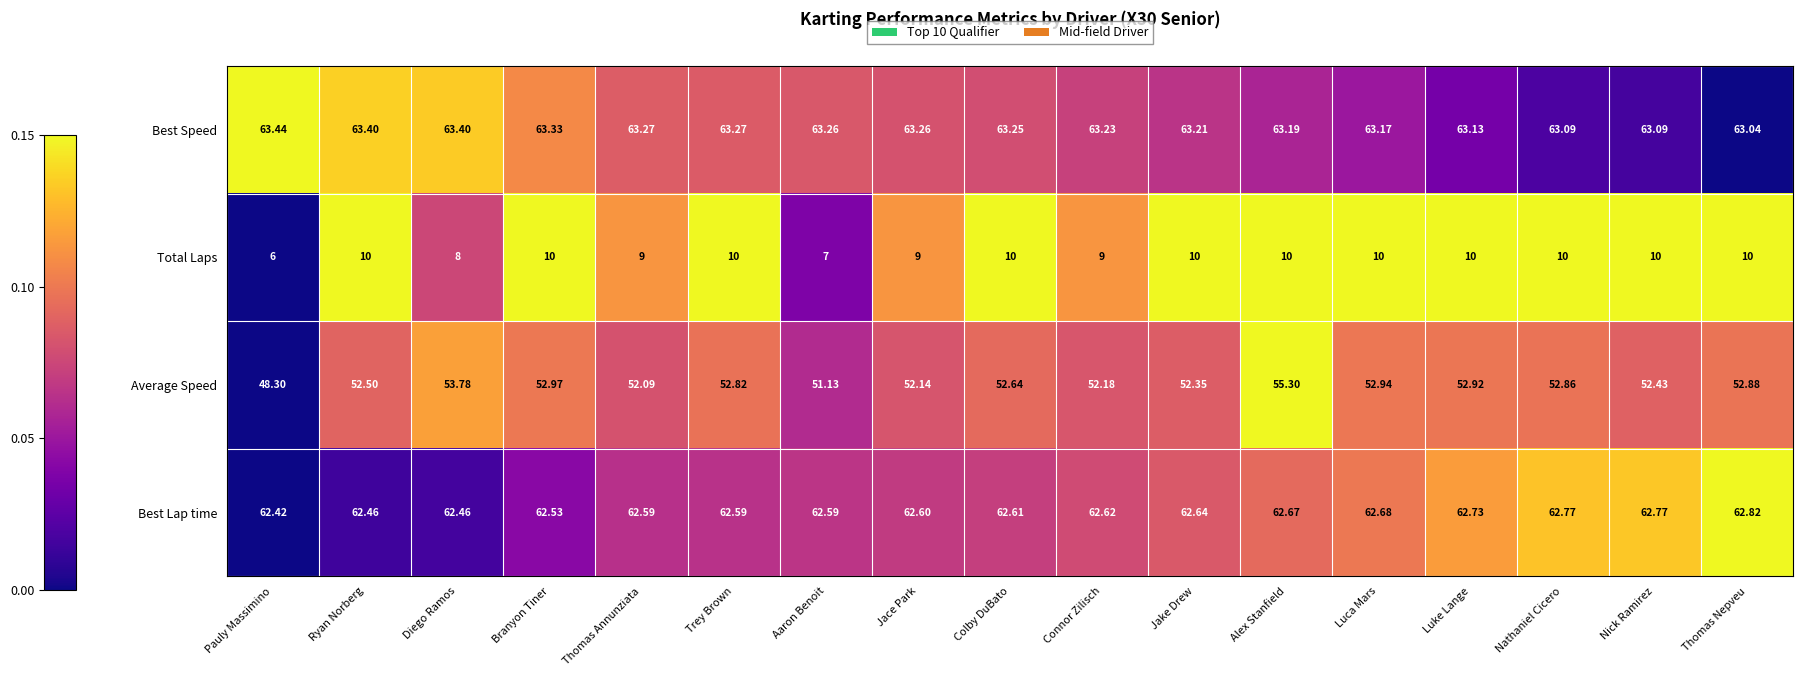

Count the number of categories in the chart.

17